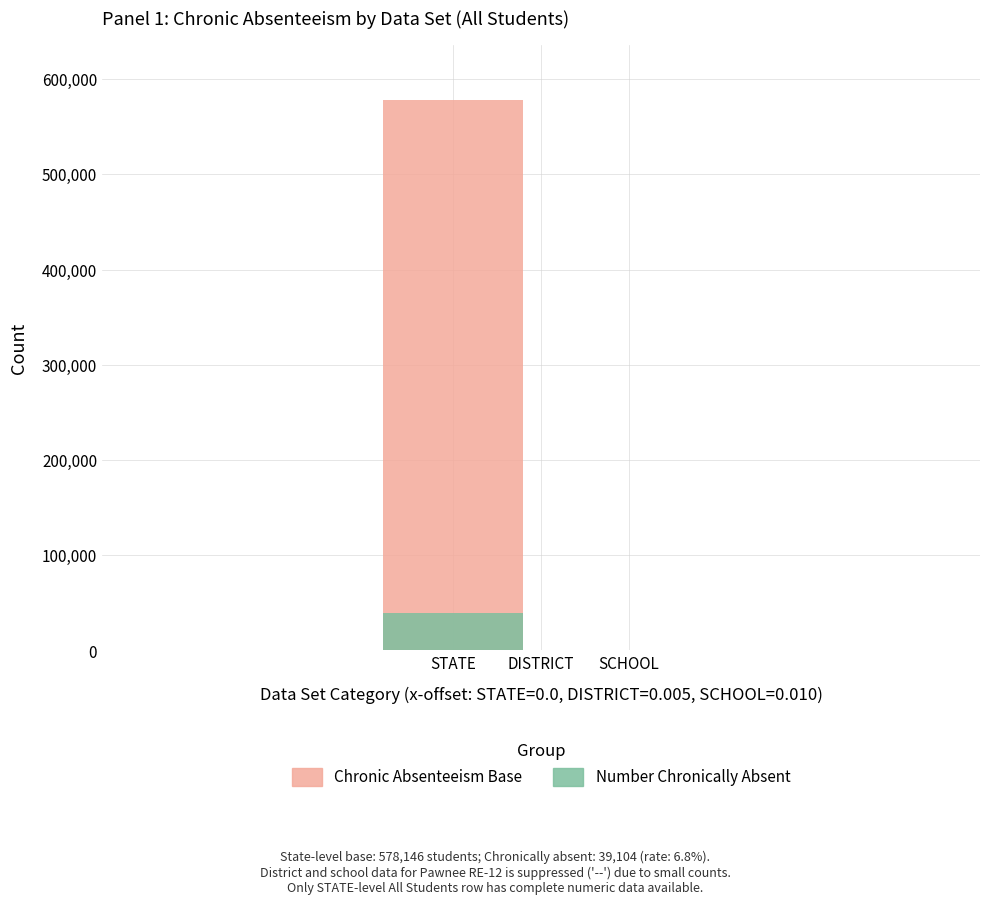

Is it true that Chronic Absenteeism Base equals 578146 at STATE?

True